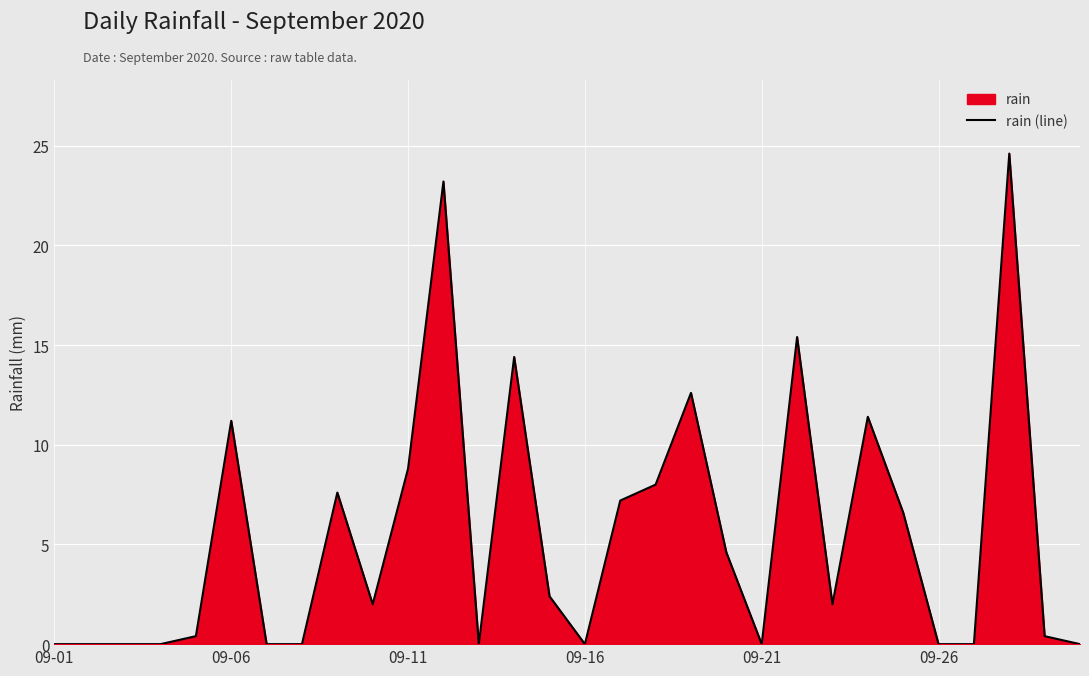

Reading left to right, extract all data points from this chart.

0.0	0.0	0.0	0.0	0.4	11.2	0.0	0.0	7.6	2.0	8.8	23.2	0.0	14.4	2.4	0.0	7.2	8.0	12.6	4.6	0.0	15.4	2.0	11.4	6.6	0.0	0.0	24.6	0.4	0.0